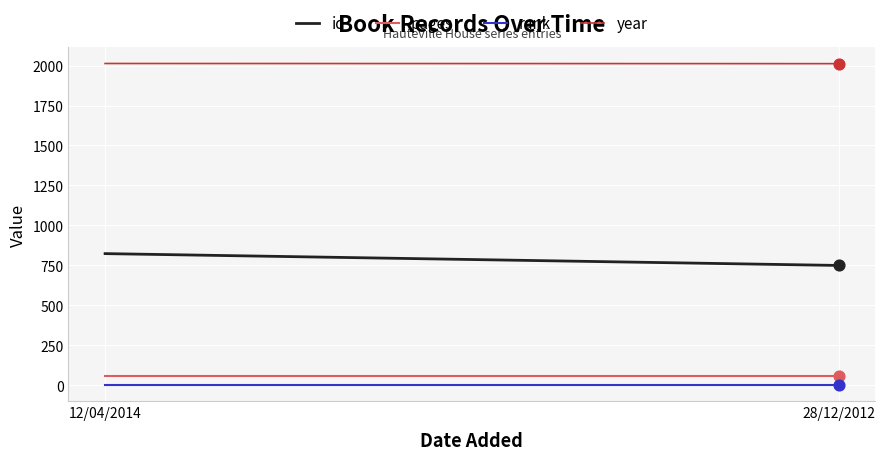

Is the value of year at 12/04/2014 greater than the value of pages at 28/12/2012?

Yes